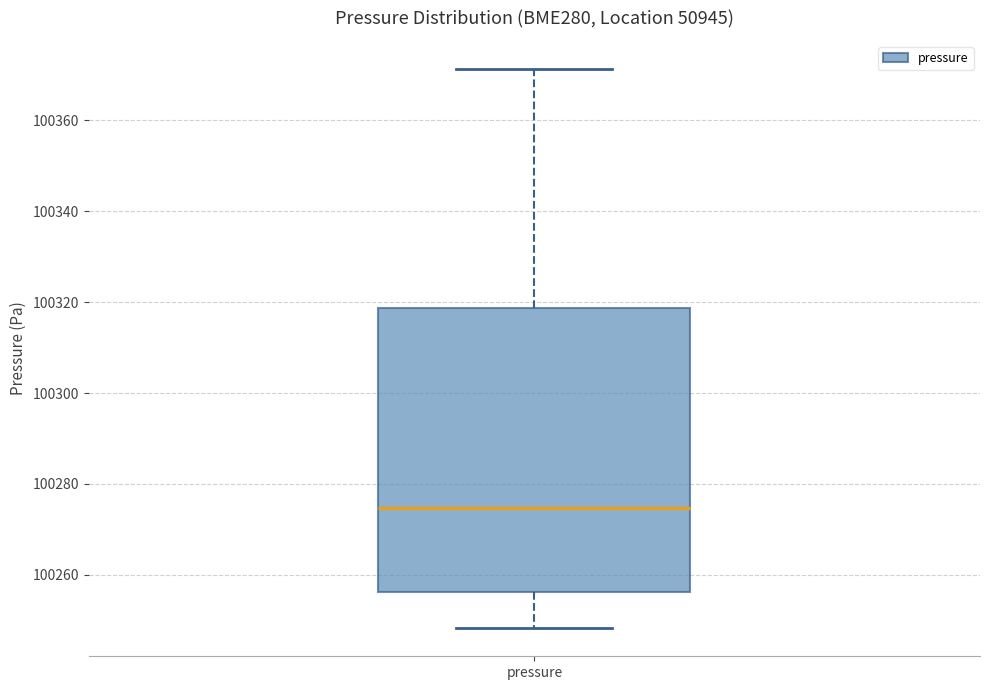

Read this box plot against the y-axis: the position of the median line, the range covered by the box, and the ends of both whiskers. The values are not printed on the chart, so give them approximately, as read against the axis.

median 100274, box 100256 to 100318, whiskers 100248 to 100372